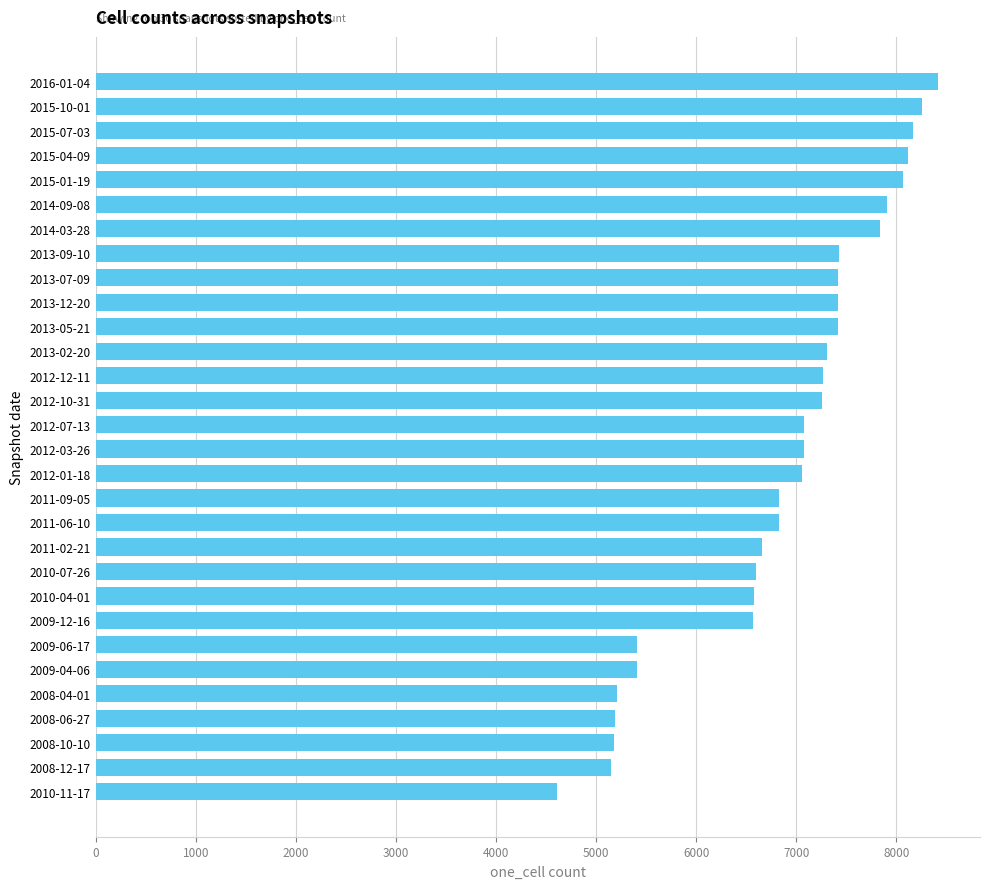

What is the smallest value displayed?

4606